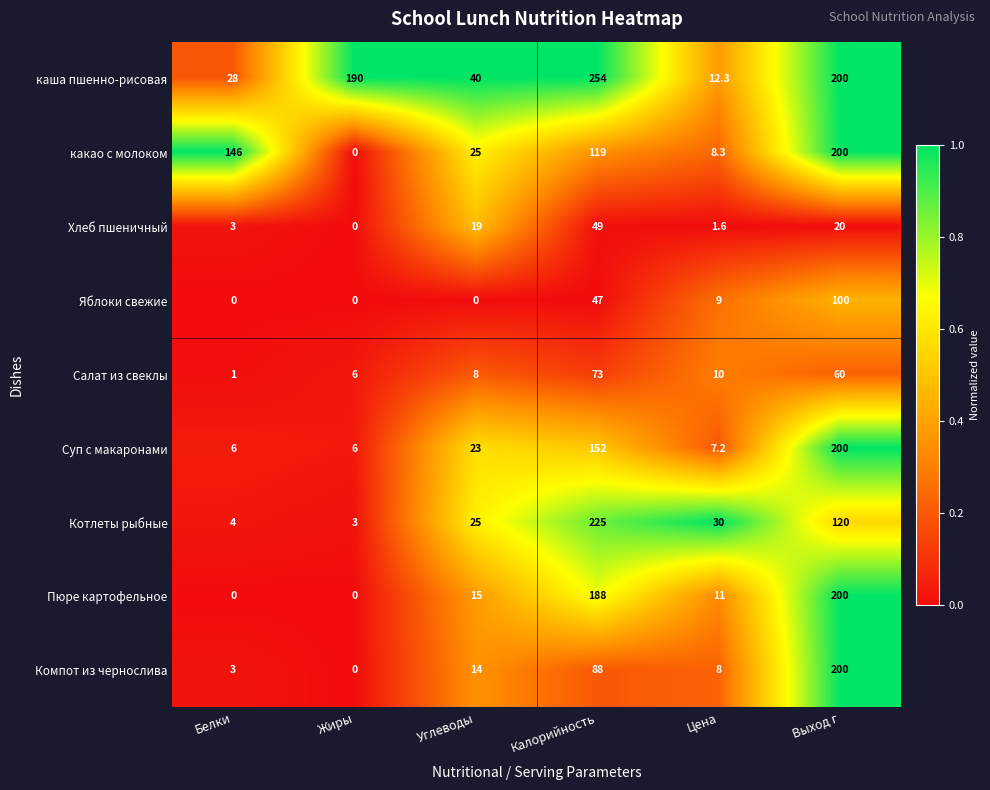

Rank the series at Калорийность from highest to lowest value.

каша пшенно-рисовая, Котлеты рыбные, Пюре картофельное, Суп с макаронами, какао с молоком, Компот из чернослива, Салат из свеклы, Хлеб пшеничный, Яблоки свежие